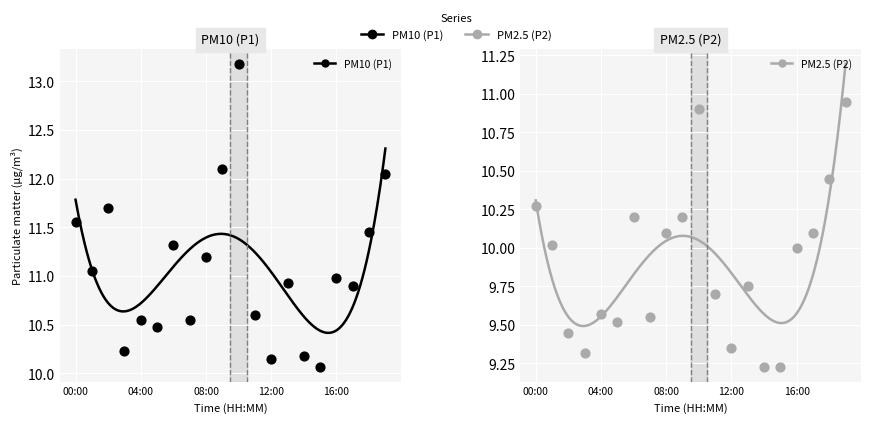

What are all the series names shown in the legend?

PM10 (P1), PM2.5 (P2)